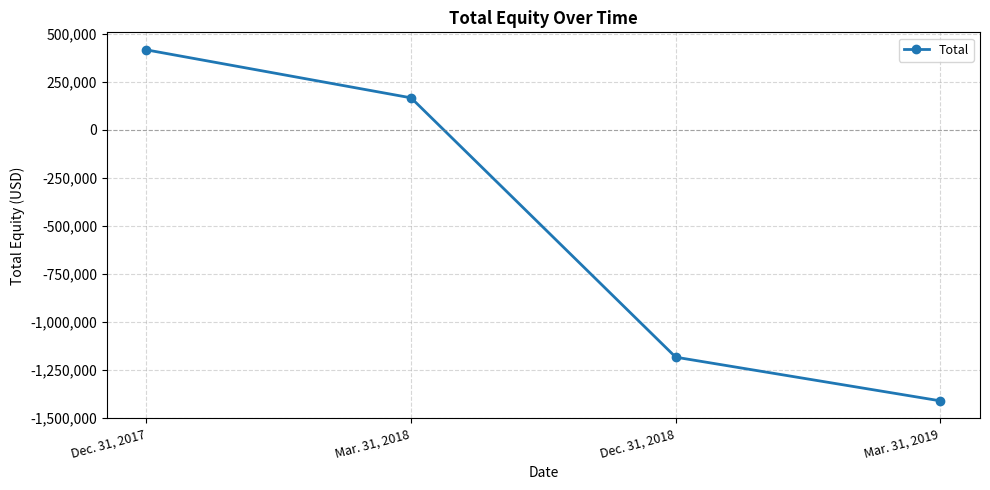

What is the difference between the maximum and second lowest values?

1599540